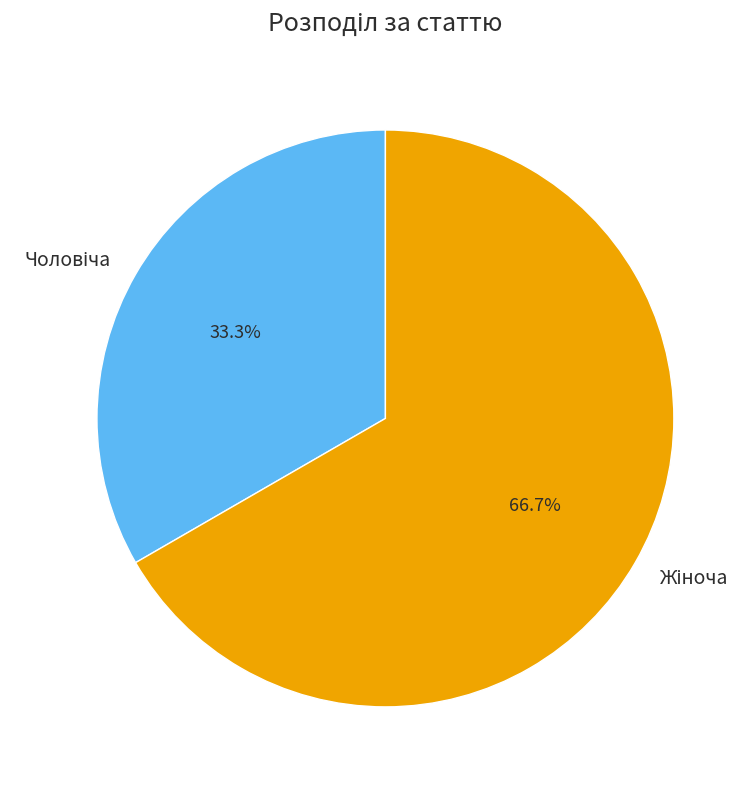

To the nearest percent, what is the average slice percentage?

50%